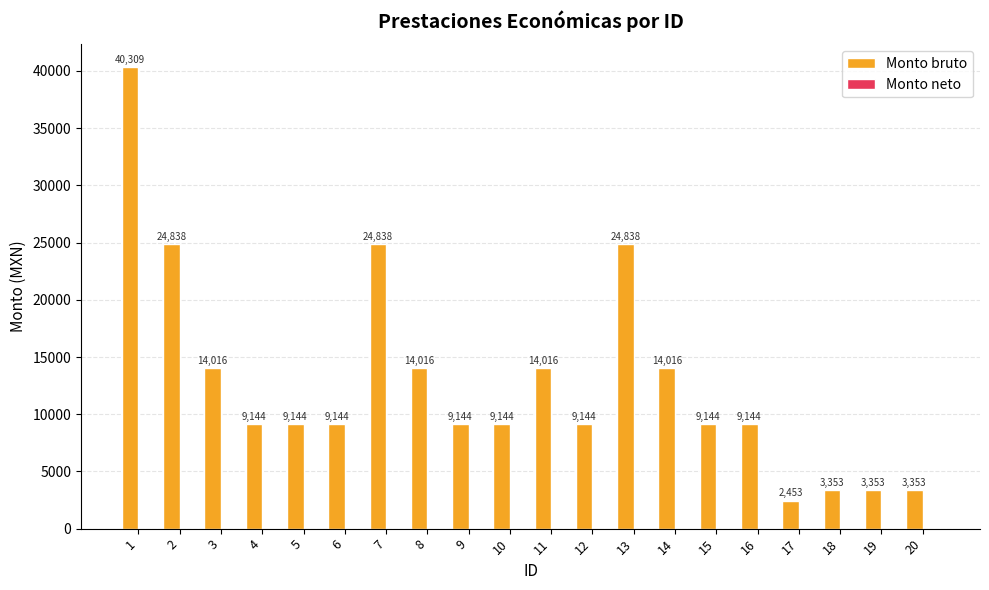

Count the number of values greater than 9143.

16